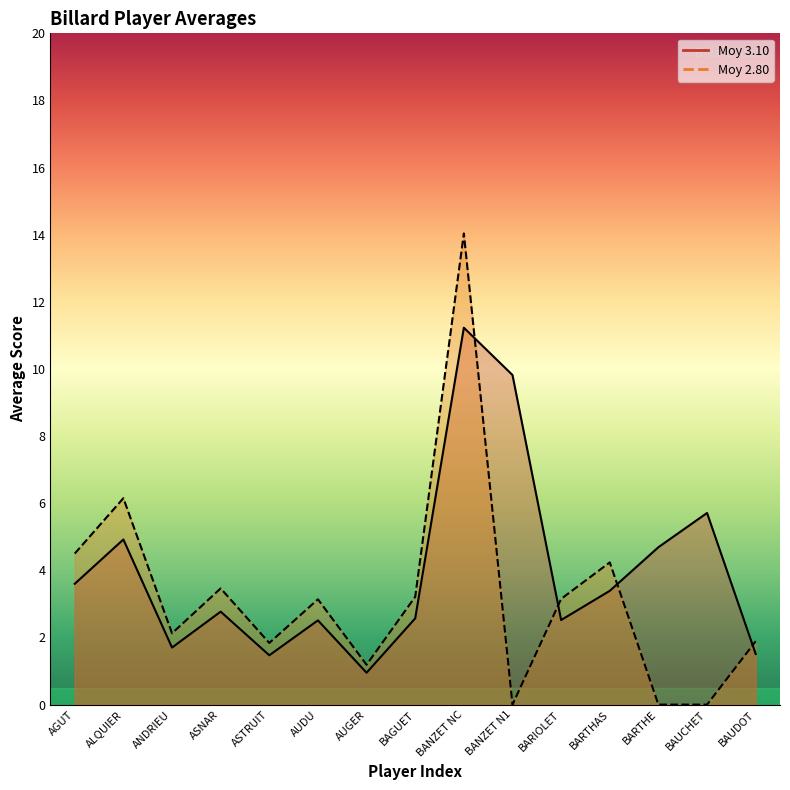

Reading left to right, extract all data points from this chart.

Moy 3.10: 3.6	4.9	1.7	2.8	1.5	2.5	0.9	2.6	11.2	9.8	2.5	3.4	4.7	5.7	1.5
Moy 2.80: 4.5	6.2	2.1	3.5	1.8	3.1	1.2	3.2	14.0	0.0	3.1	4.2	0.0	0.0	1.9